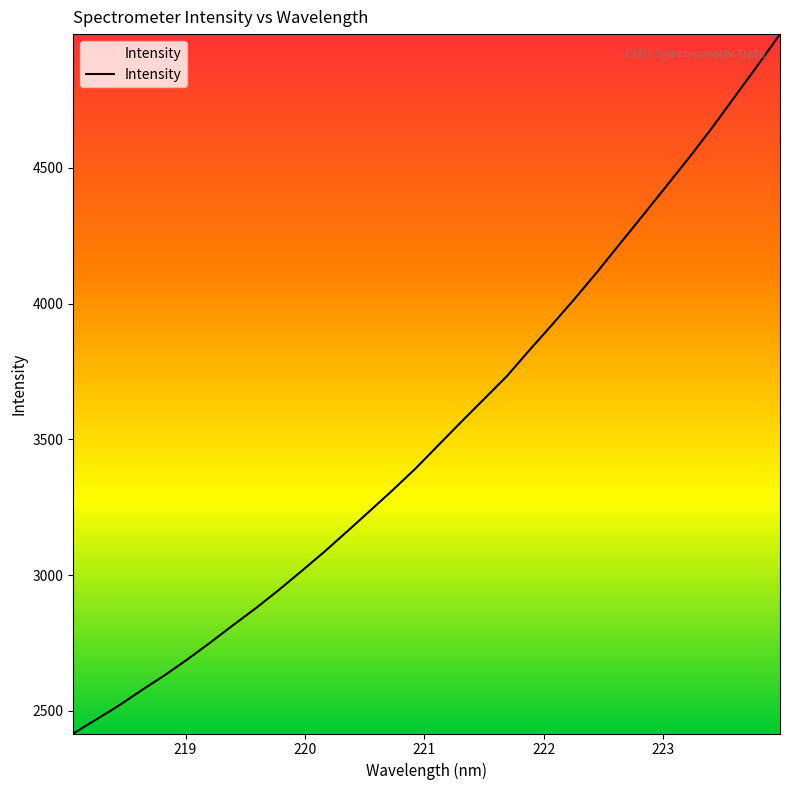

What is the difference between the maximum and minimum values?

2575.6